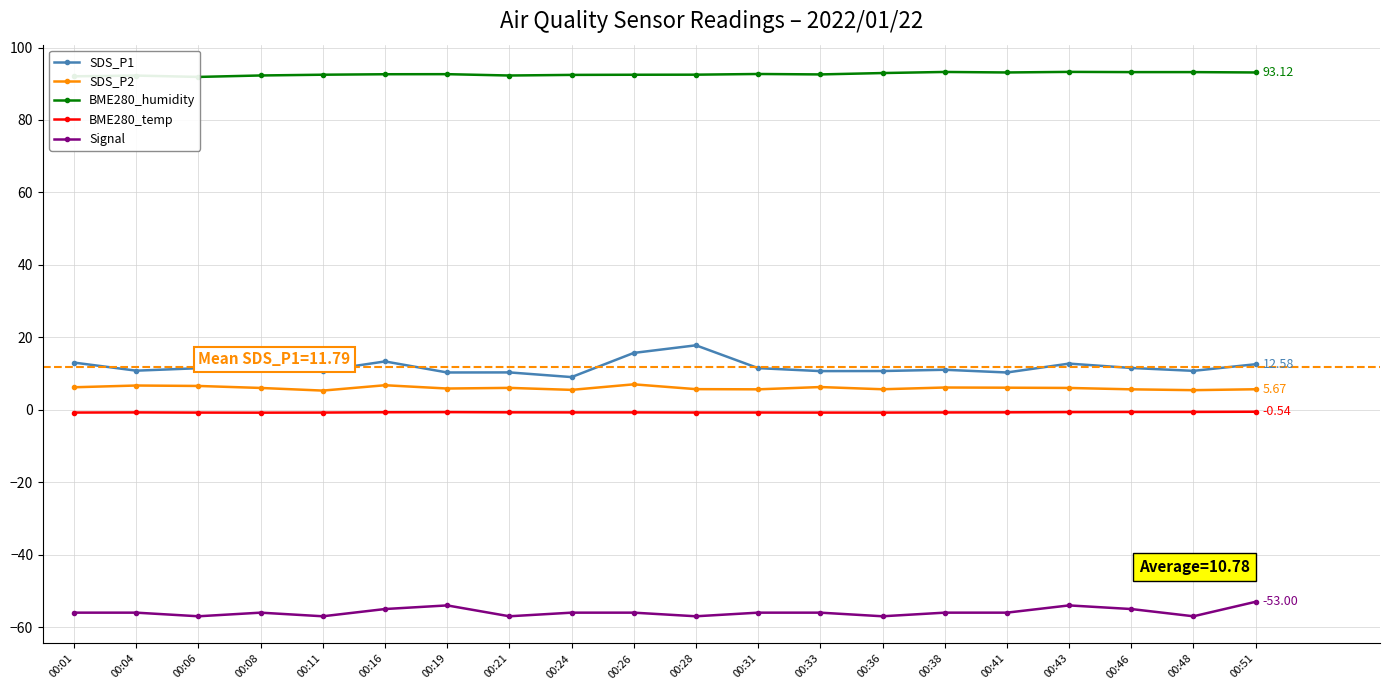

Reading left to right, transcribe all the data shown in this chart.

SDS_P1: 13.0	10.8	11.5	11.2	10.8	13.3	10.3	10.3	9.0	15.7	17.8	11.5	10.7	10.7	11.1	10.3	12.8	11.6	10.8	12.6
SDS_P2: 6.2	6.7	6.6	6.0	5.3	6.8	5.9	6.0	5.5	7.0	5.7	5.7	6.3	5.7	6.2	6.1	6.0	5.7	5.4	5.7
BME280_humidity: 92.1	92.3	91.9	92.3	92.5	92.6	92.7	92.3	92.5	92.5	92.5	92.7	92.6	93.0	93.3	93.1	93.3	93.2	93.2	93.1
BME280_temp: -0.8	-0.7	-0.8	-0.8	-0.8	-0.7	-0.6	-0.7	-0.7	-0.7	-0.8	-0.8	-0.8	-0.8	-0.7	-0.7	-0.6	-0.6	-0.6	-0.5
Signal: -56.0	-56.0	-57.0	-56.0	-57.0	-55.0	-54.0	-57.0	-56.0	-56.0	-57.0	-56.0	-56.0	-57.0	-56.0	-56.0	-54.0	-55.0	-57.0	-53.0